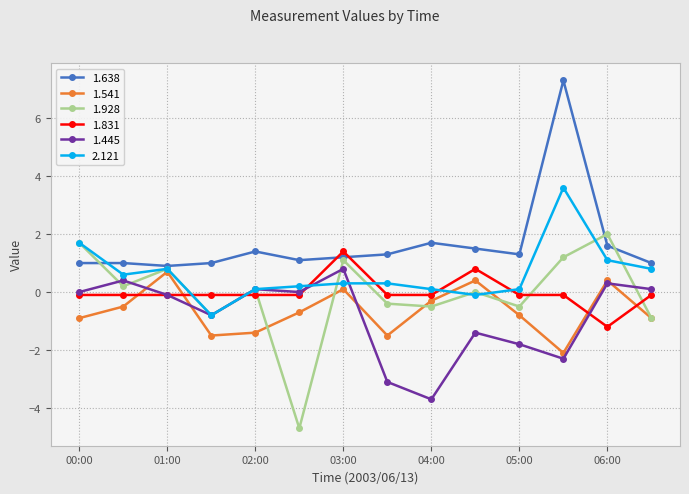

At how many categories does at least one series exceed 0?

14